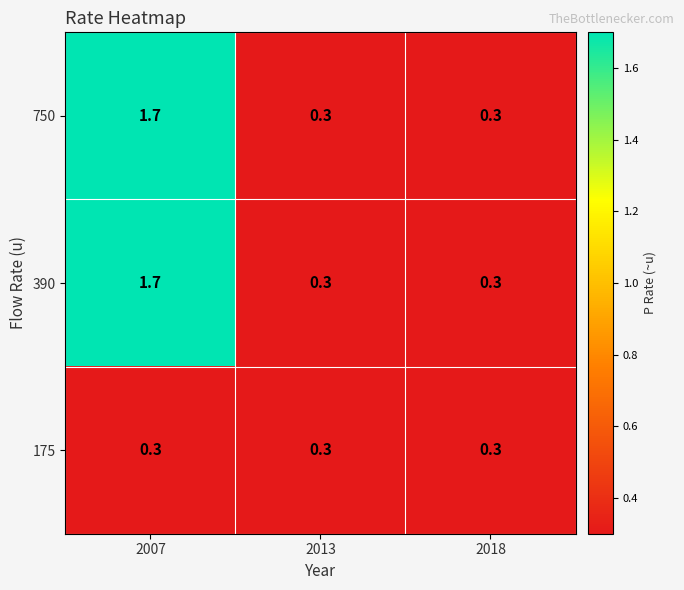

What is the total value across all series at 2013?

0.9